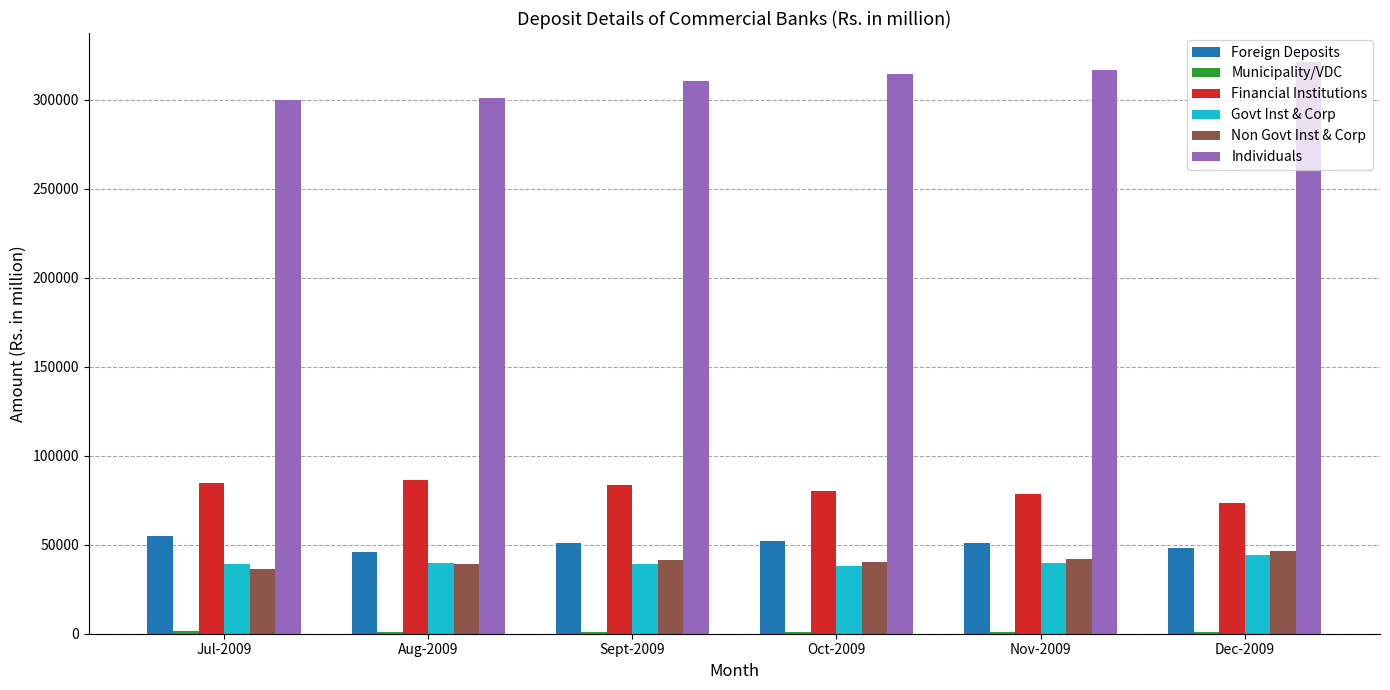

What is the lowest value of the Foreign Deposits series?

45803.0